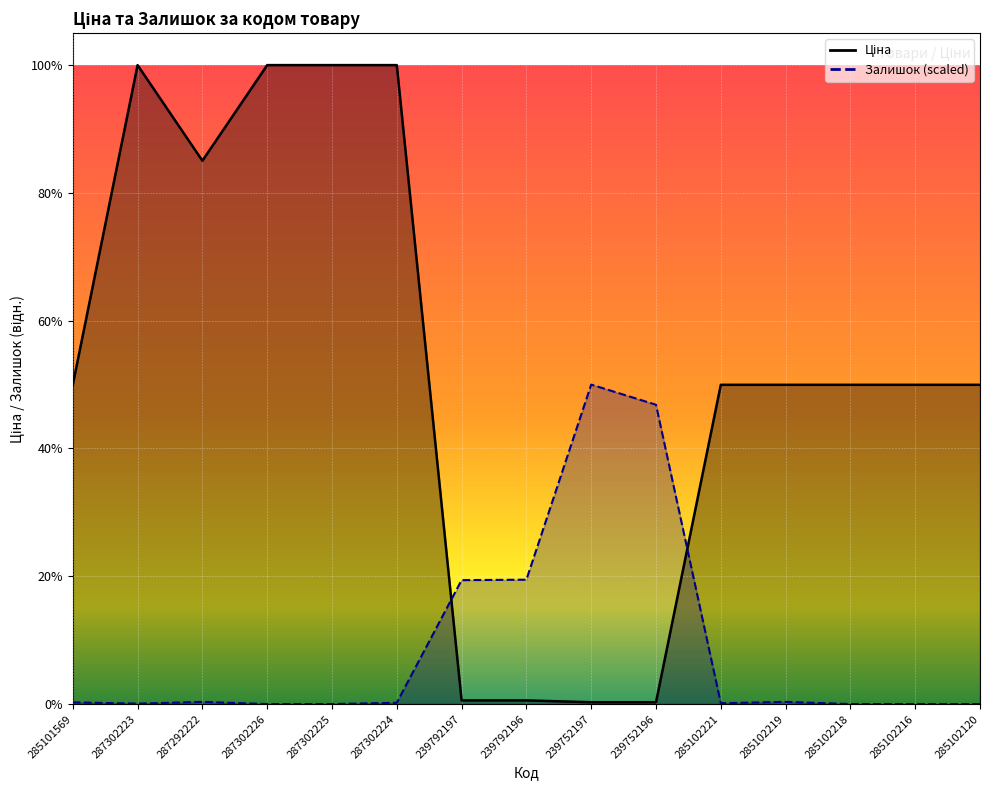

The value of Ціна at 285101569 is 13328.9. True or false?

False